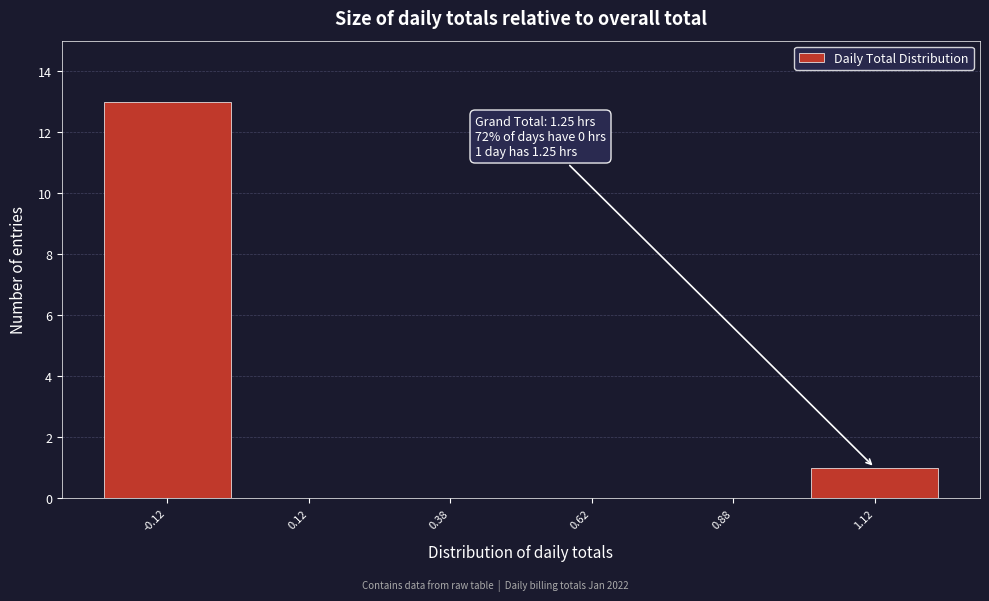

Reading right to left, transcribe all the data shown in this chart.

1.12=1	0.88=0	0.62=0	0.38=0	0.12=0	-0.12=13